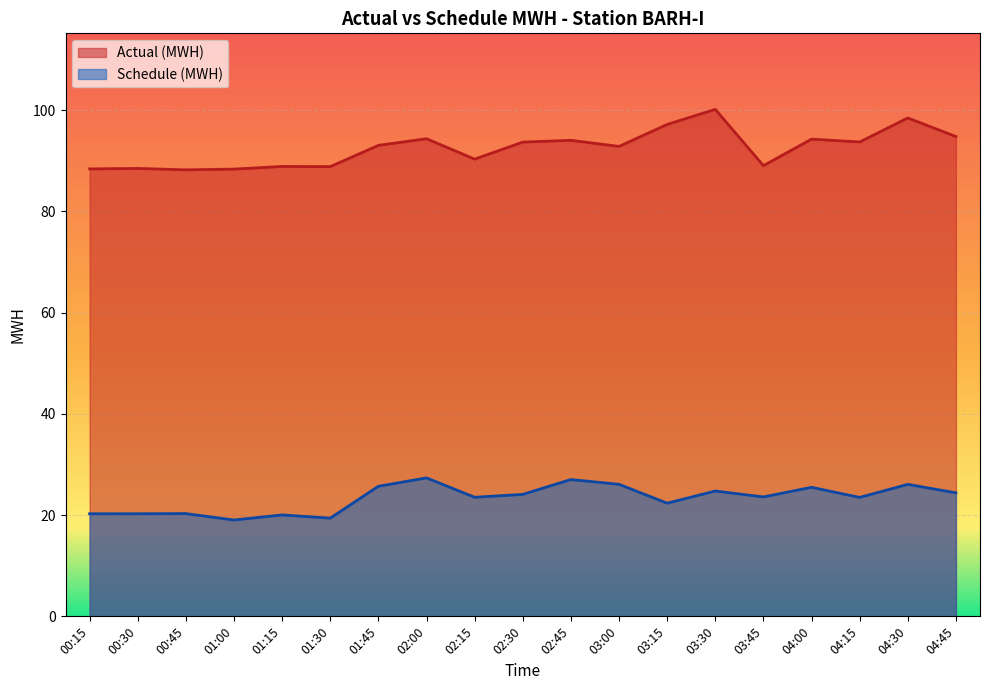

Reading left to right, extract all data points from this chart.

Actual (MWH): 88.4	88.5	88.2	88.3	88.9	88.8	93.0	94.3	90.3	93.7	94.0	92.8	97.2	100.1	89.0	94.3	93.7	98.4	94.8
Schedule (MWH): 20.3	20.3	20.3	19.0	20.0	19.4	25.7	27.3	23.5	24.1	27.0	26.1	22.4	24.8	23.6	25.5	23.5	26.1	24.4